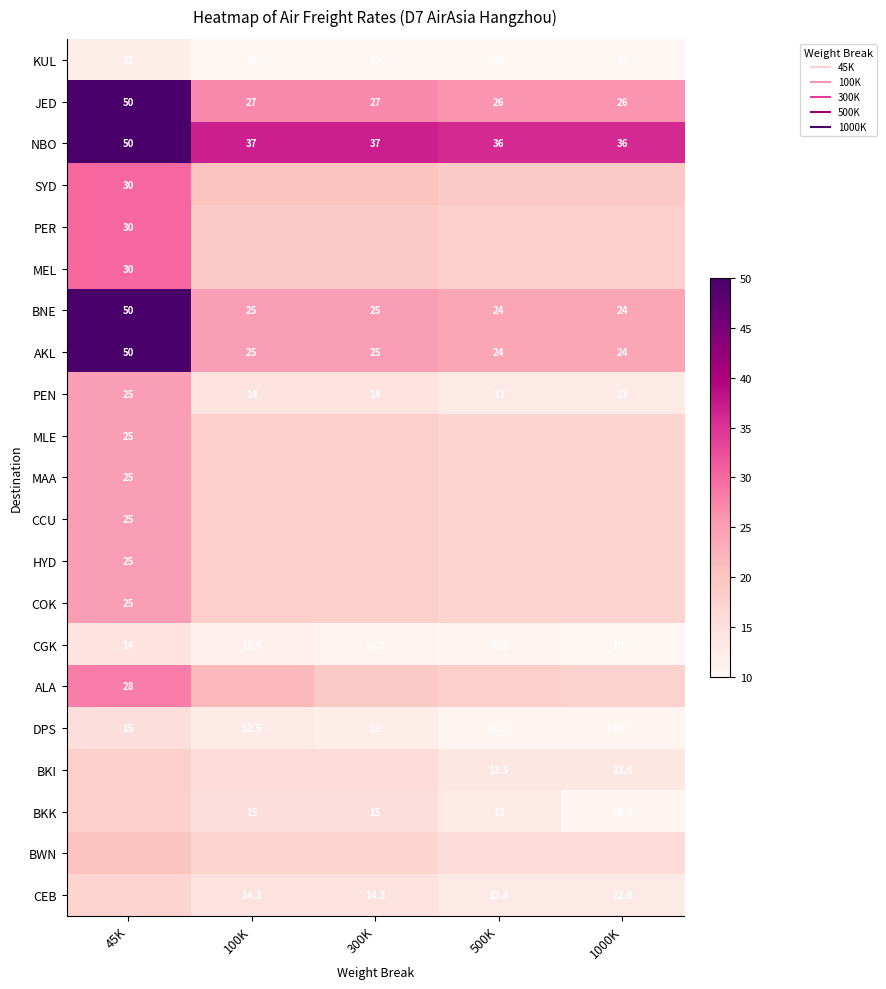

At which category is the sum across all series the highest?

45K